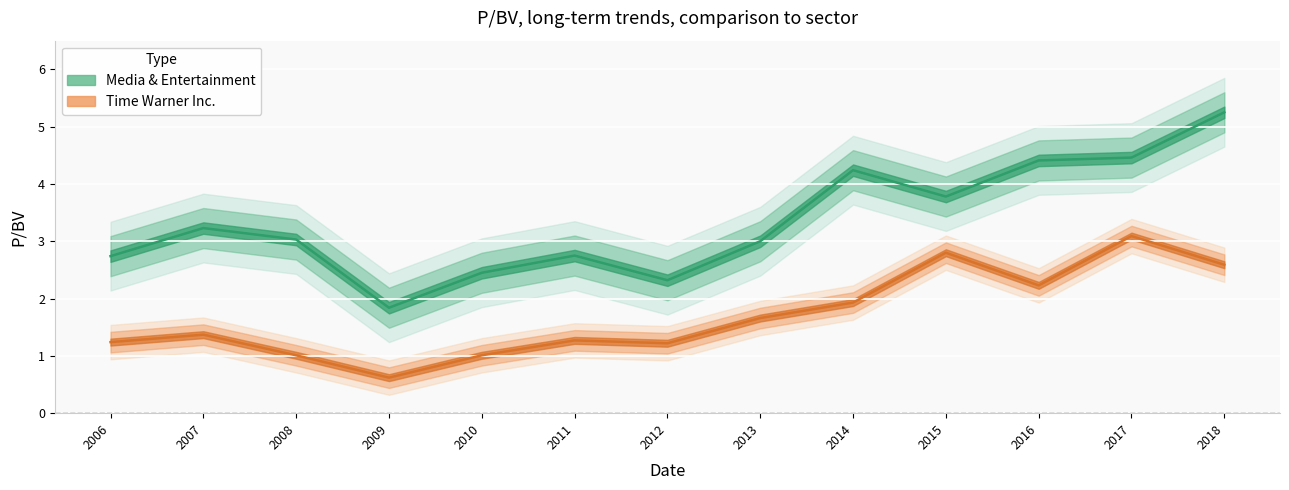

Which series has the widest spread of values?

Media & Entertainment